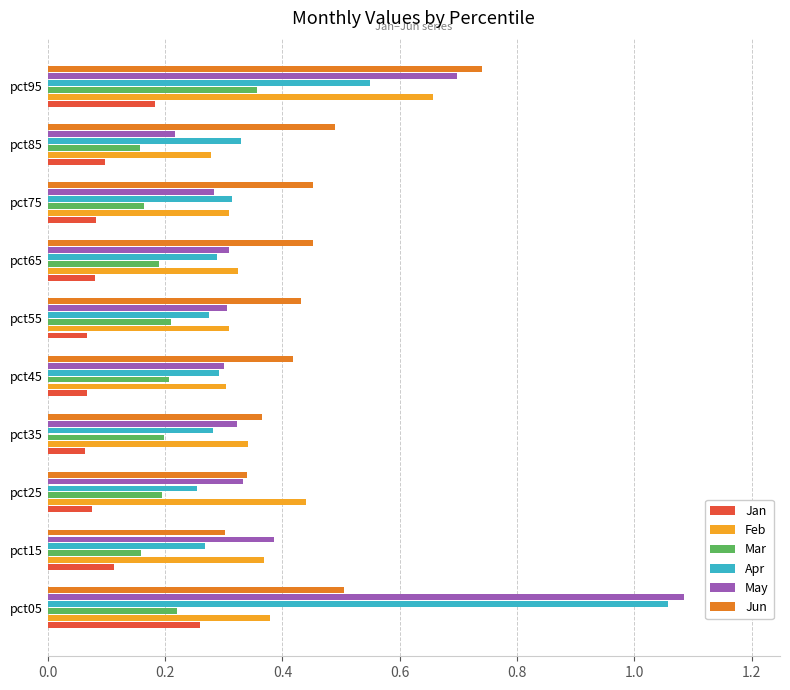

The Jun series shows 0.5 at pct25. True or false?

False